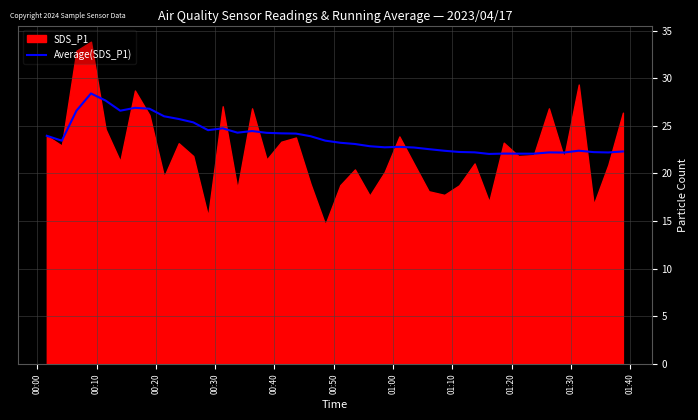

What is the lowest value of the Average(SDS_P1) series?

22.0